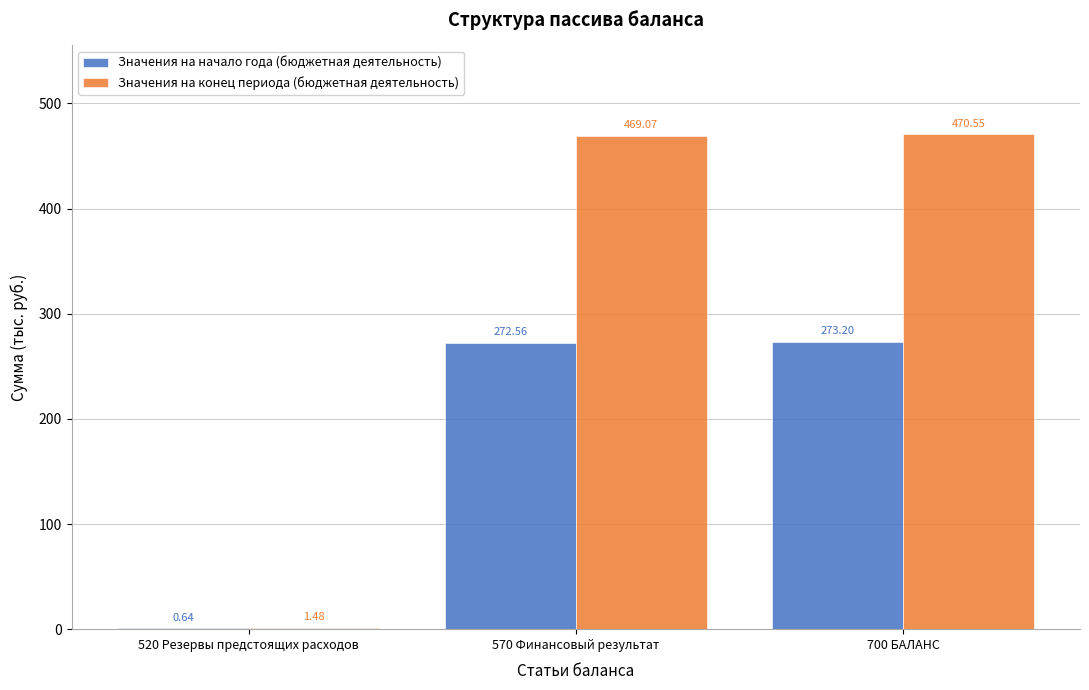

At which category is the sum across all series the highest?

700 БАЛАНС